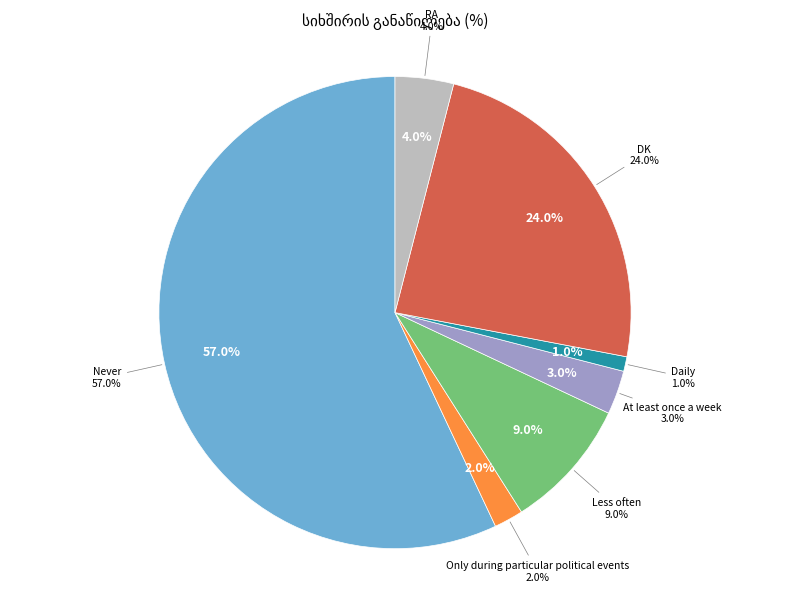

Does any single category account for the majority?

Yes